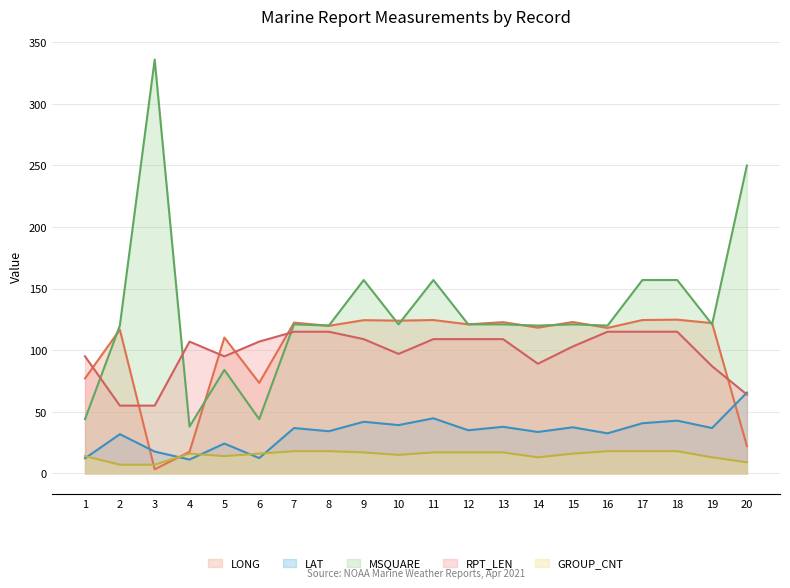

Count the number of categories in the chart.

20